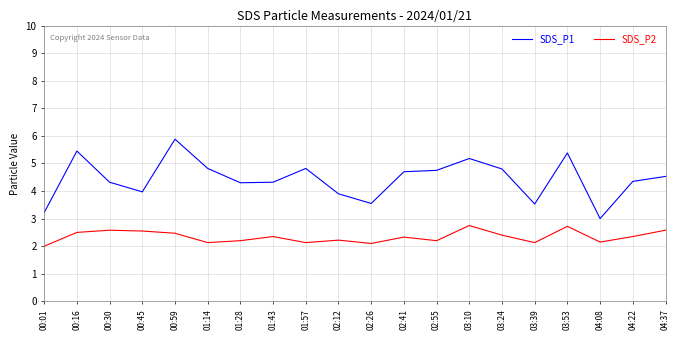

Is this an area chart (filled region under the line)?

No